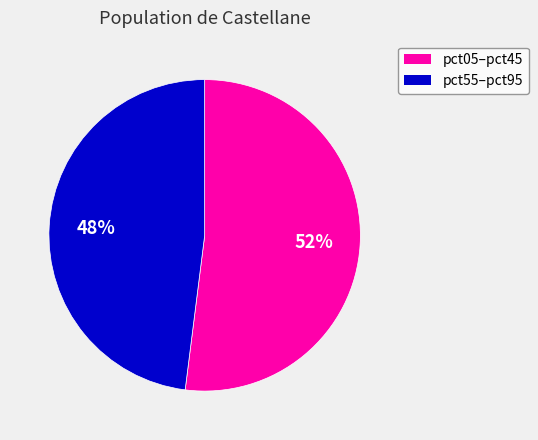

Is there a majority slice in this chart?

Yes